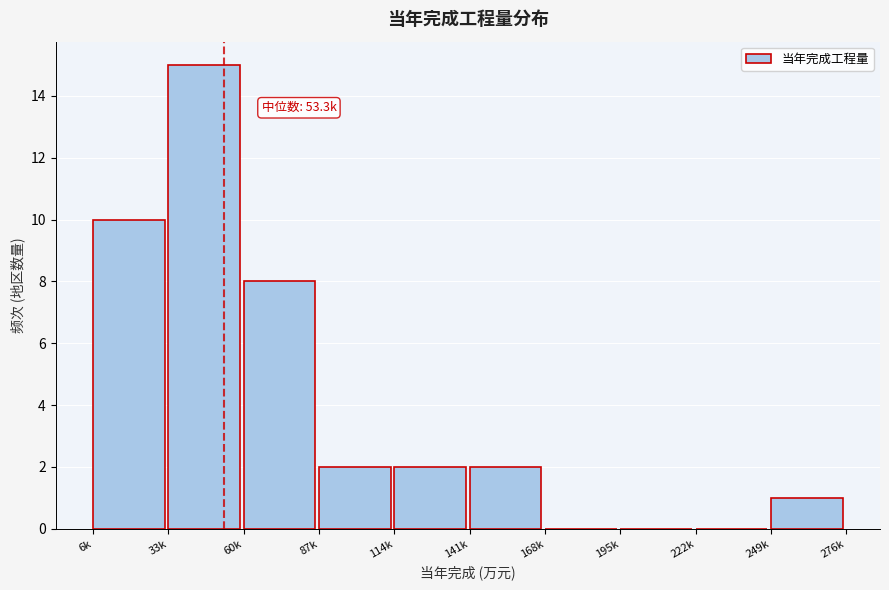

Reading right to left, list all the values displayed in this chart.

249k=1	222k=0	195k=0	168k=0	141k=2	114k=2	87k=2	60k=8	33k=15	6k=10